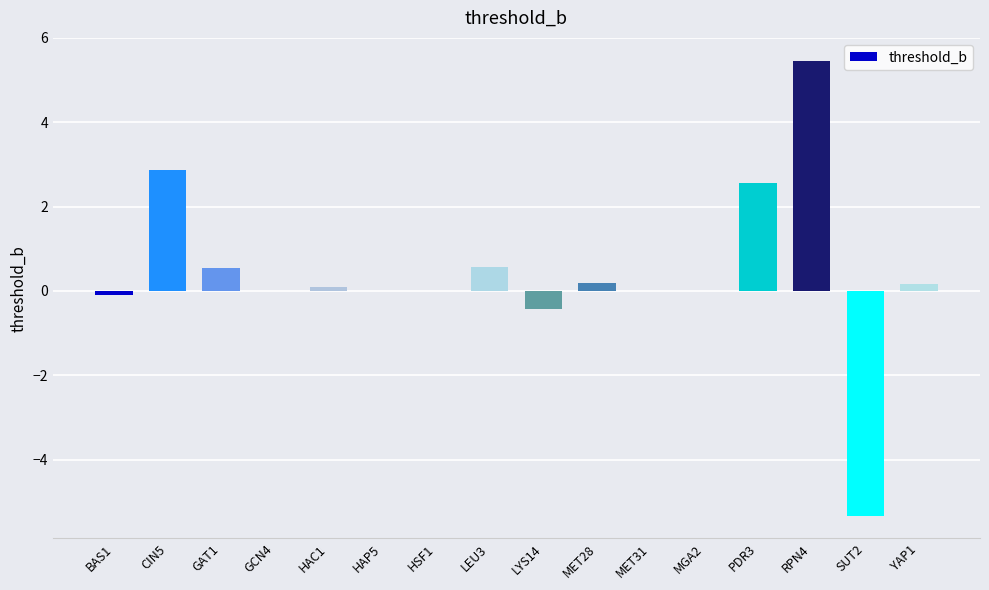

True or false: the data shows 1.0 at LEU3.

False